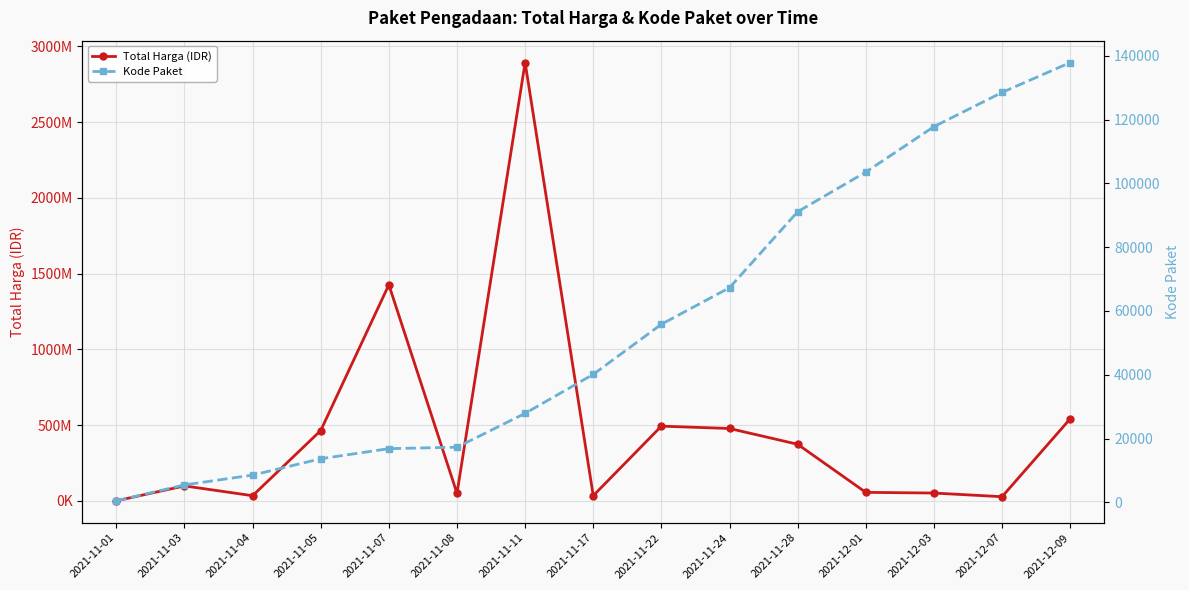

List the series in order of their peak value, highest first.

Total Harga (IDR), Kode Paket